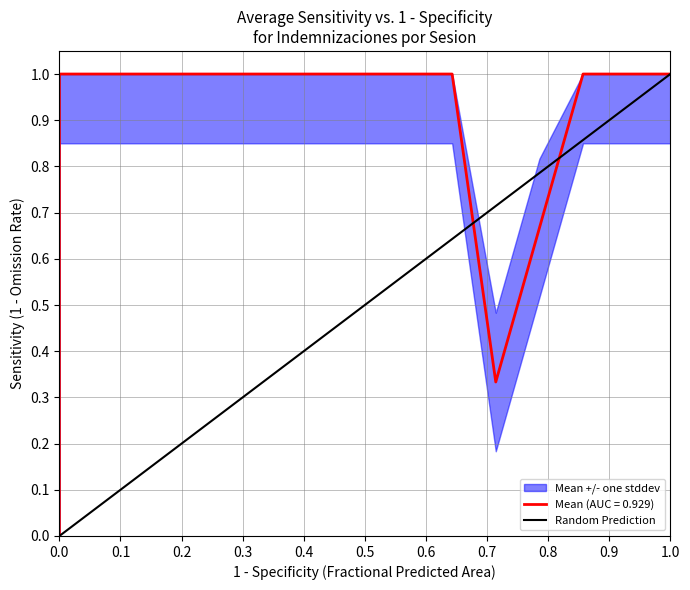

How many data points does each series have?

2